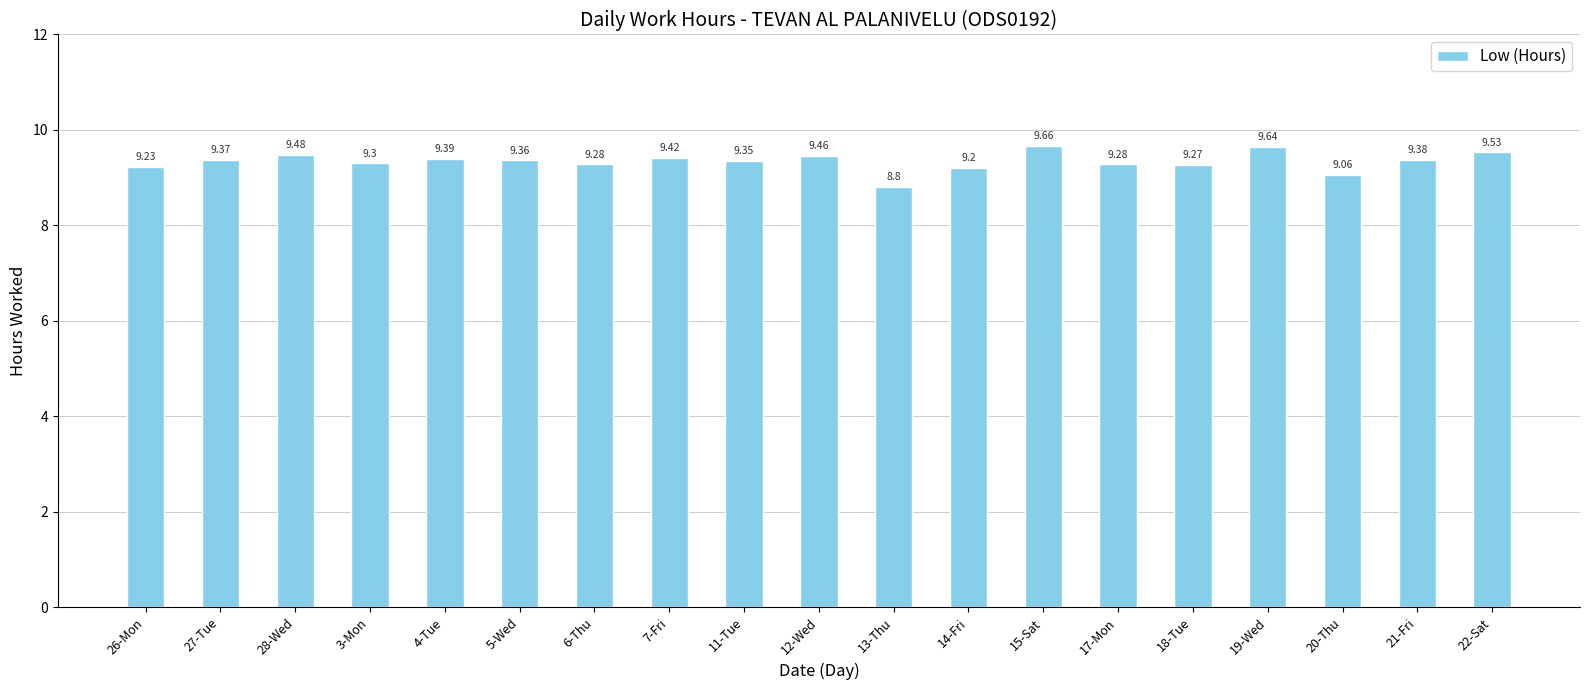

Which has a higher value, 18-Tue or 12-Wed?

12-Wed